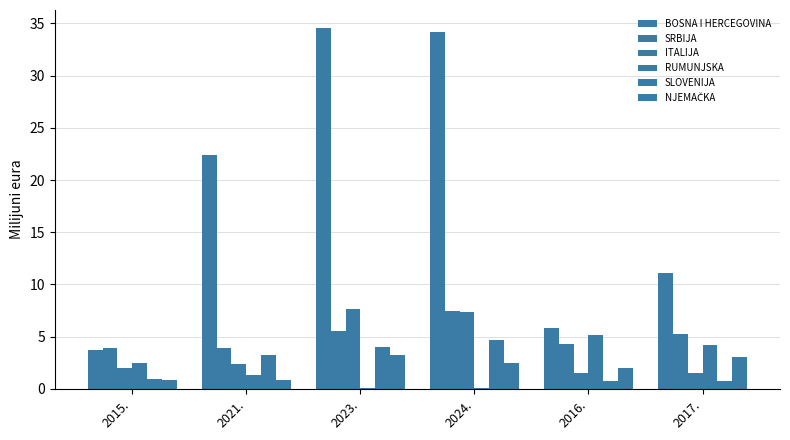

What is the value of the NJEMAČKA bar at the 5th from the left?

2.0